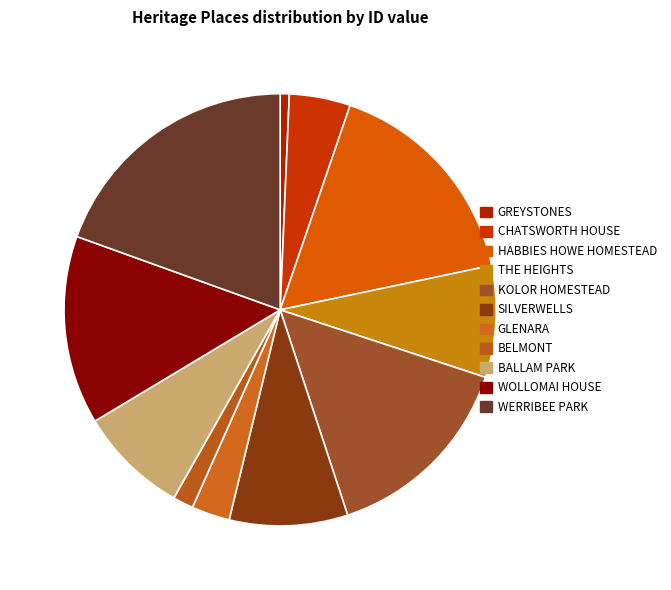

To the nearest percent, what is the average slice percentage?

9%